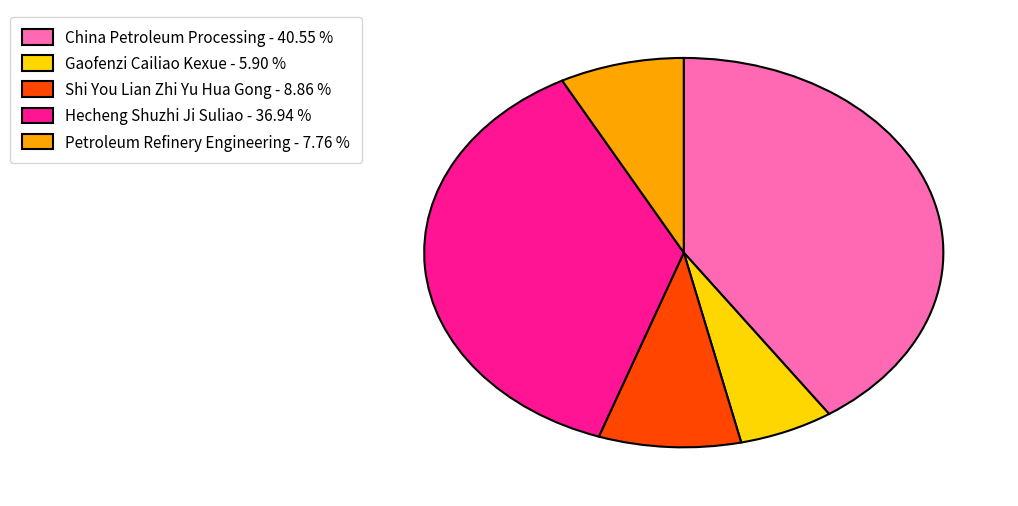

Is it true that Hecheng Shuzhi Ji Suliao is 28% of the pie?

False